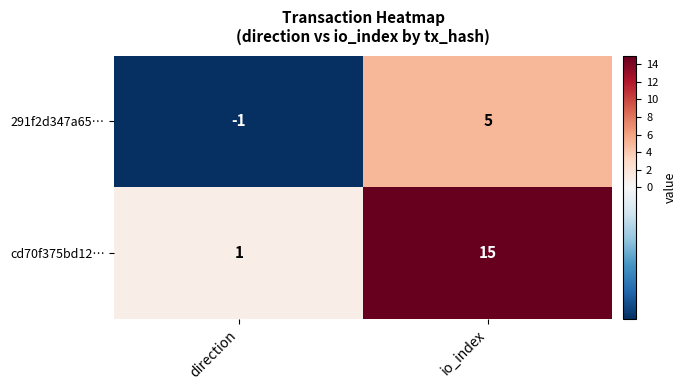

Which series changed the most between direction and io_index?

cd70f375bd12…